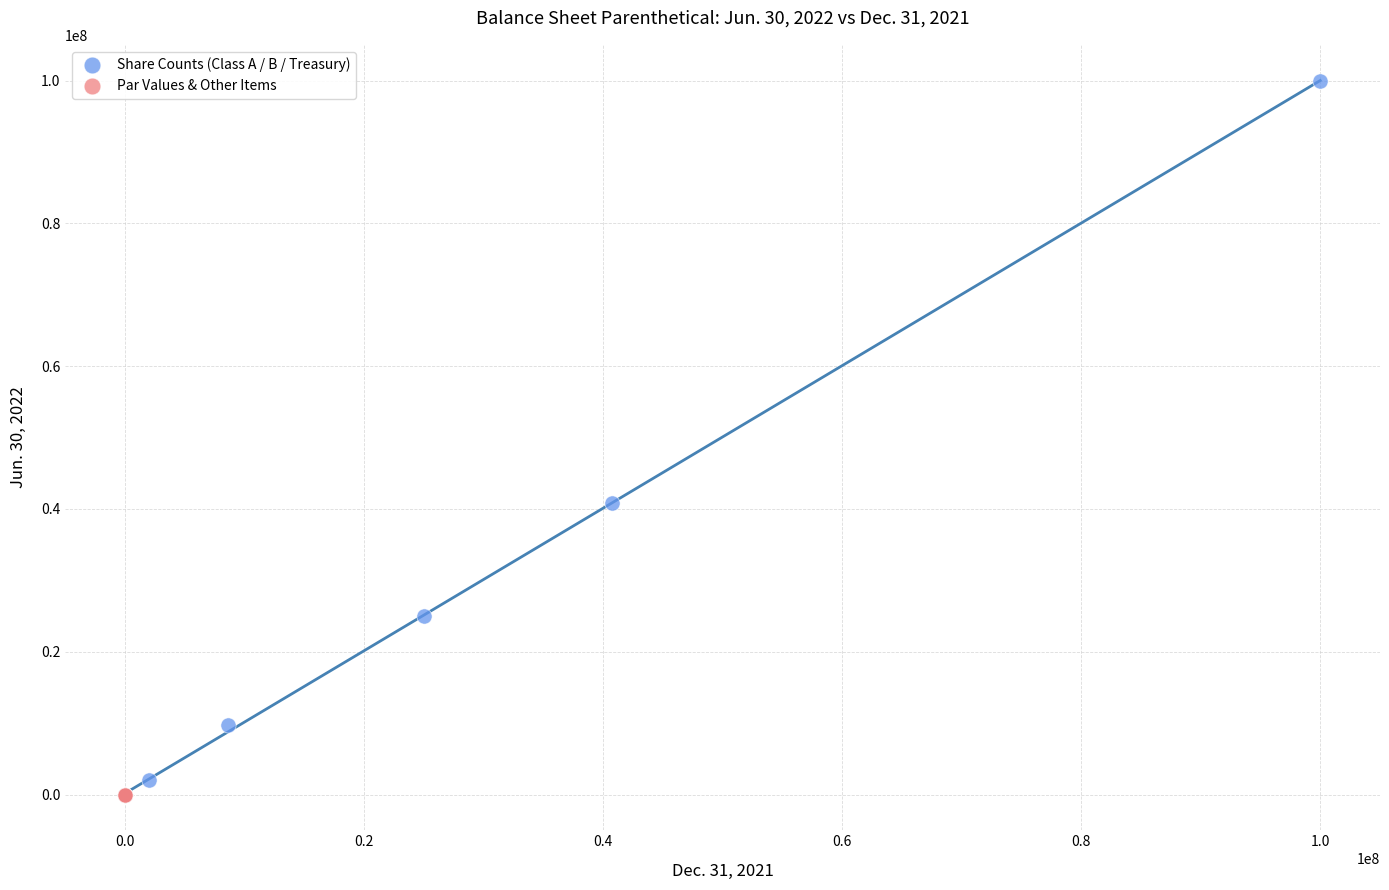

Which series reaches the maximum Y coordinate?

Share Counts (Class A / B / Treasury)